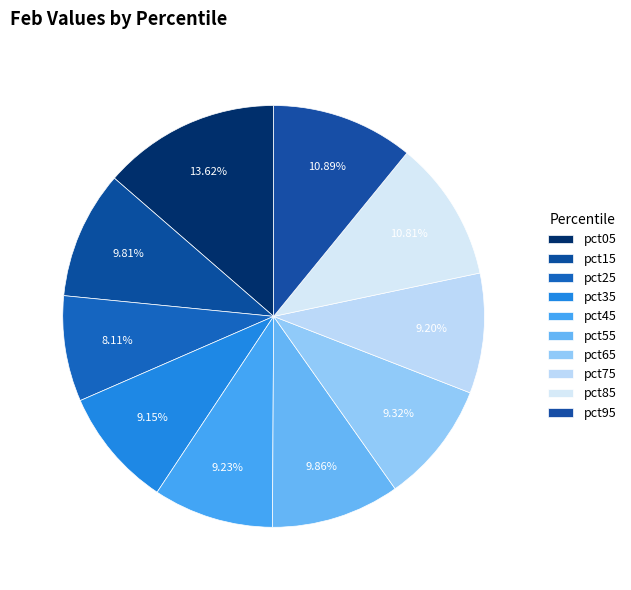

What percentage is the pct65 slice, to the nearest percent?

9%